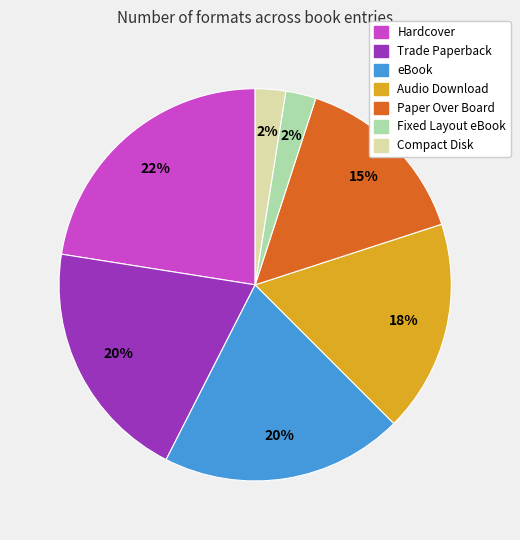

To the nearest percent, what is the combined percentage of Paper Over Board and Audio Download?

32%